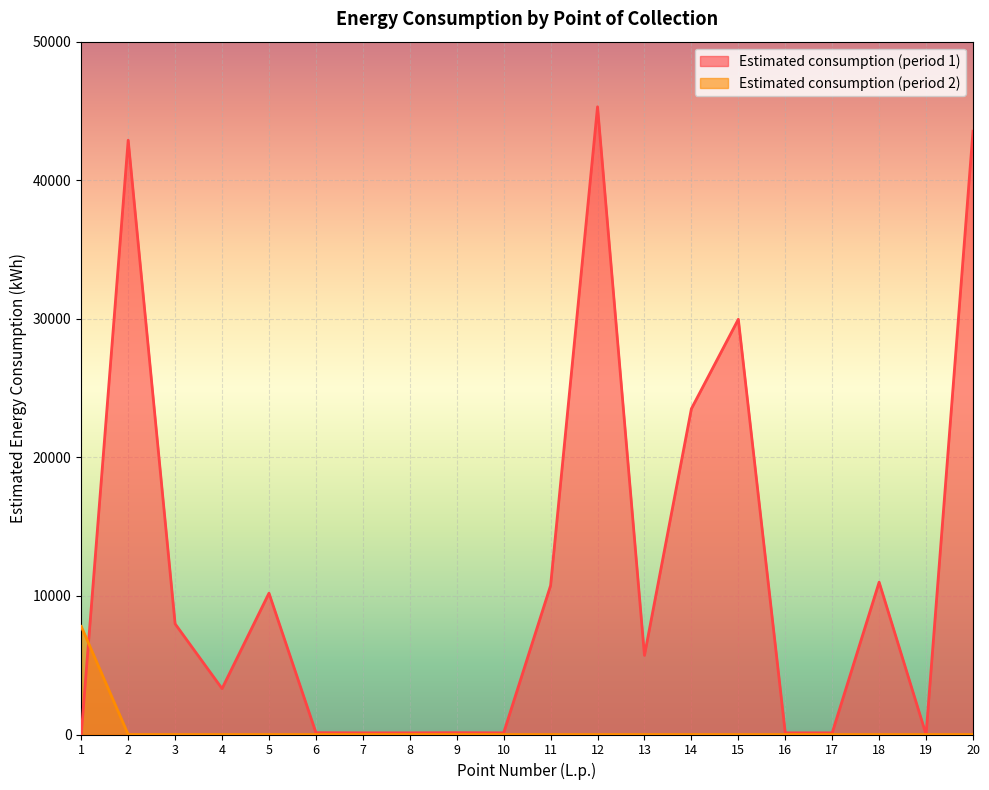

What is the total value across all series at 8?

120